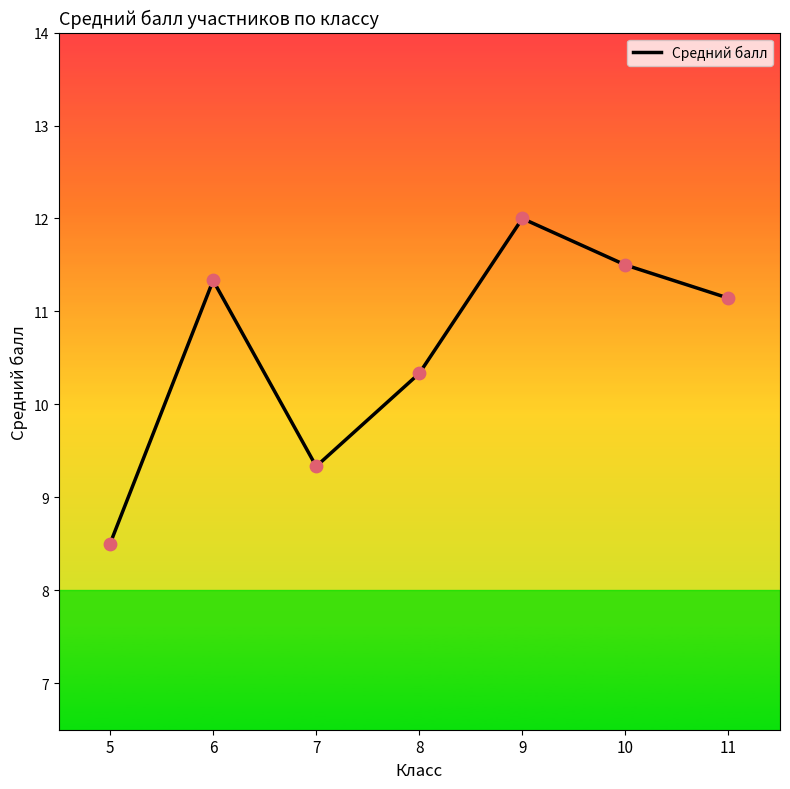

Between 10 and 6, which is larger?

10